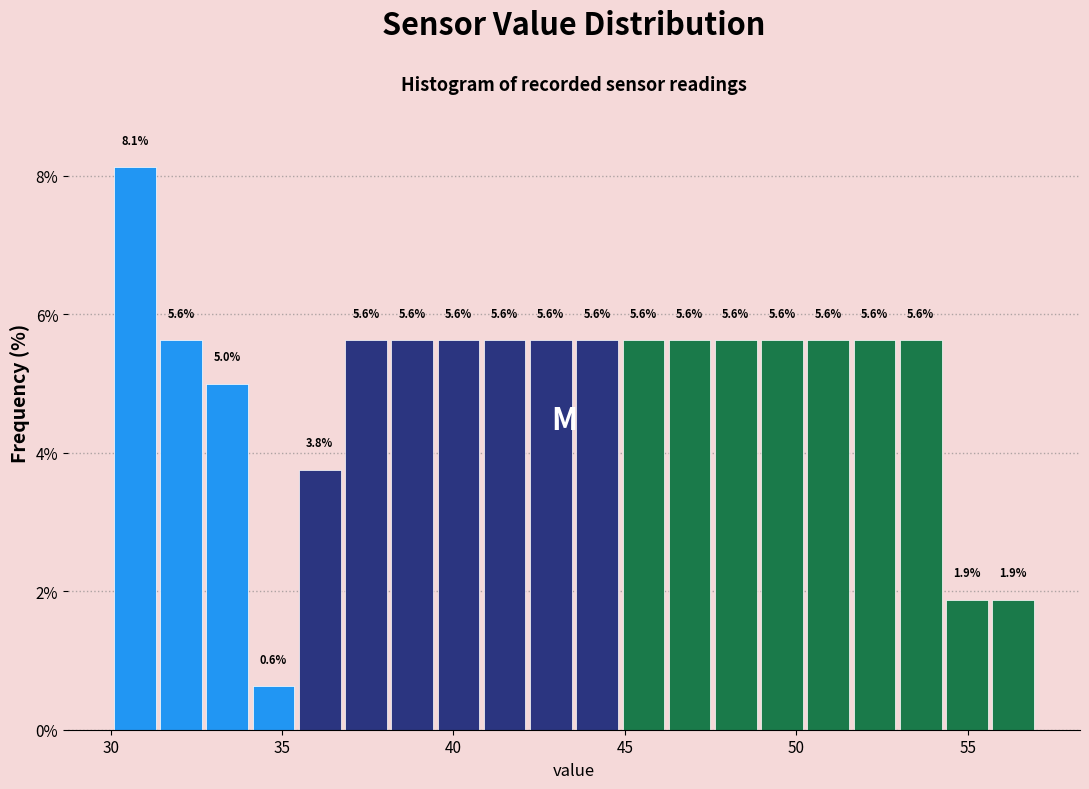

Around what value on the x-axis is the tallest bar? Give the approximate position of its centre, as read against the axis.

30.5